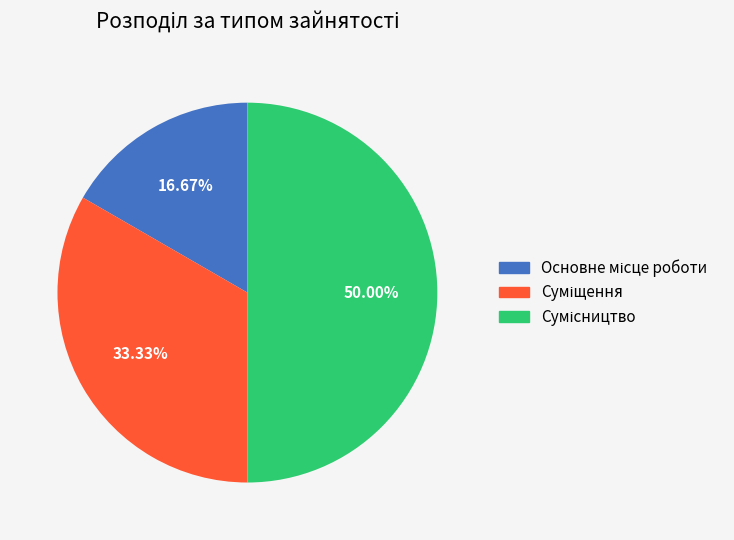

How many slices are in this pie chart?

3